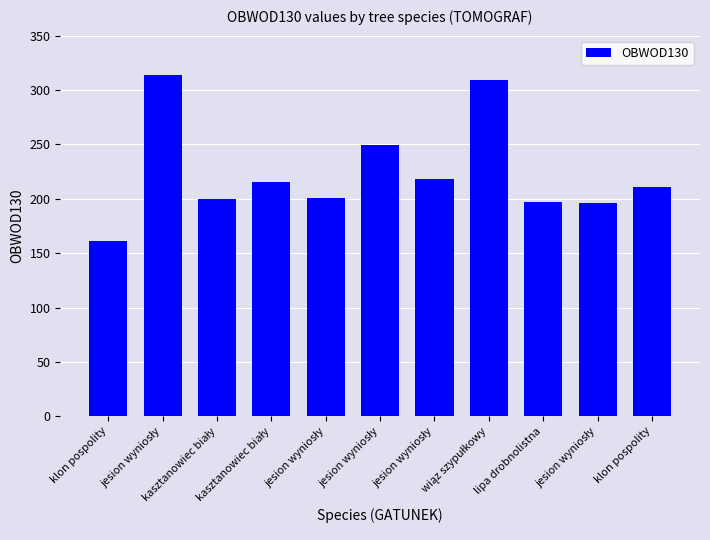

Reading right to left, transcribe all the data shown in this chart.

211	196	197	309	218	249	201	215	200	314	161